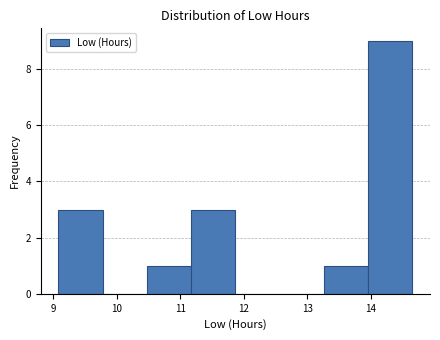

What is the height of the bar covering 9.1 to 9.8 on the x-axis? Neither the bar edges nor the heights are printed on the chart, so give them approximately, as read against the axes.

3